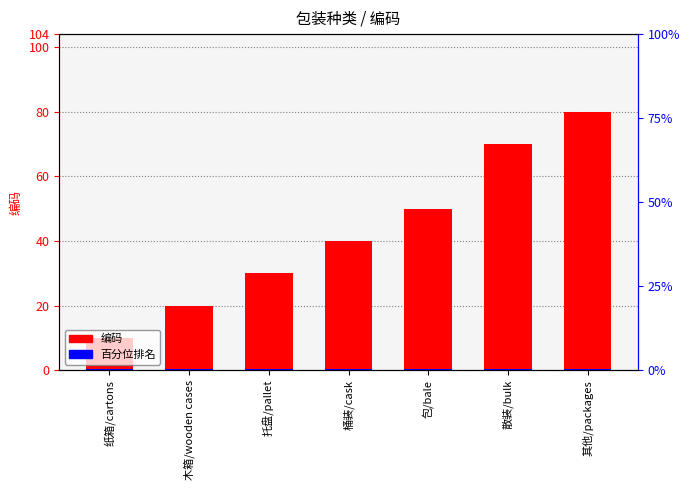

At which label does 编码 first exceed 40?

包/bale